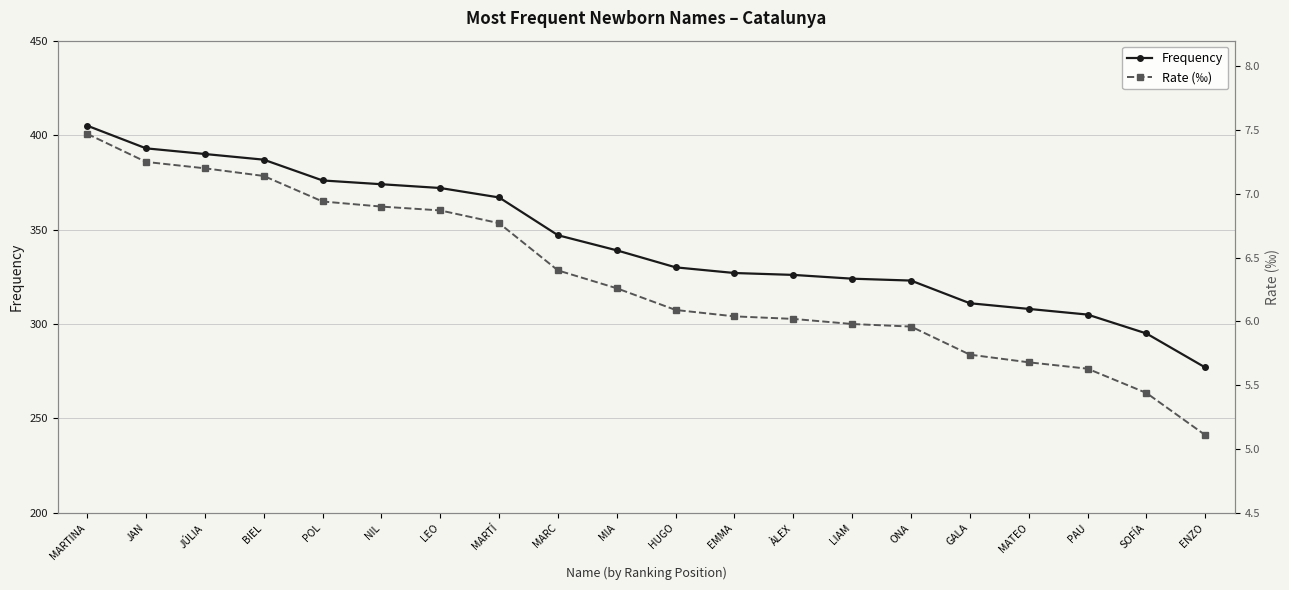

What is the label of the 5th point from the right?

GALA